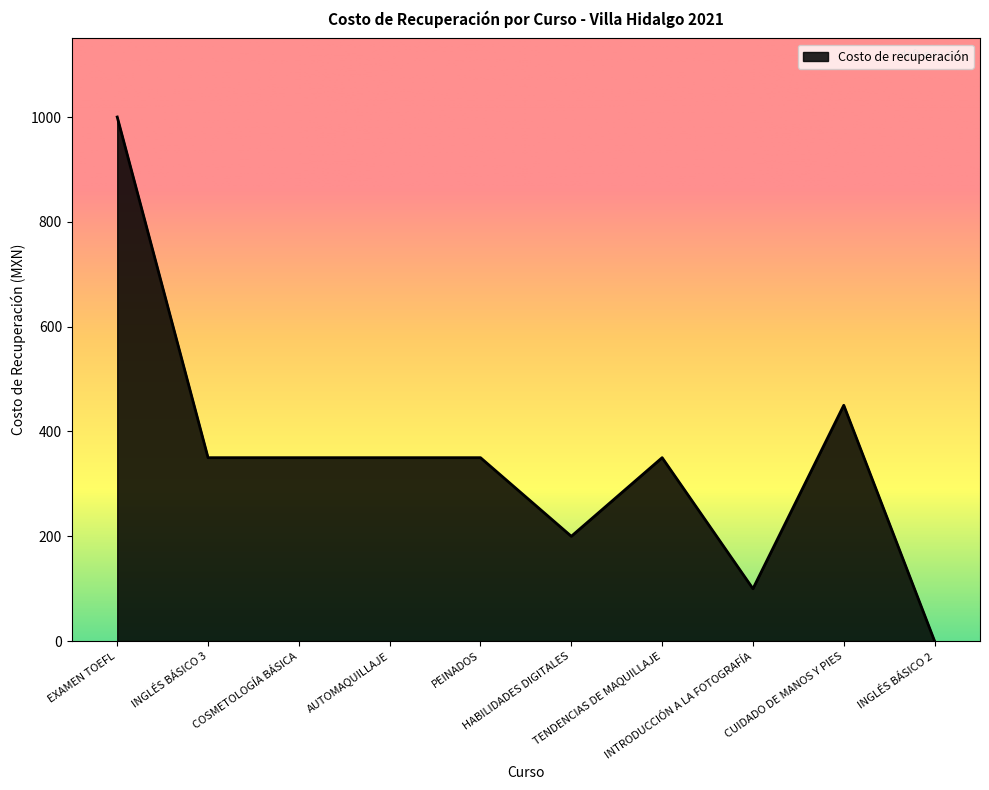

Does the chart display data point markers on the line(s)?

No